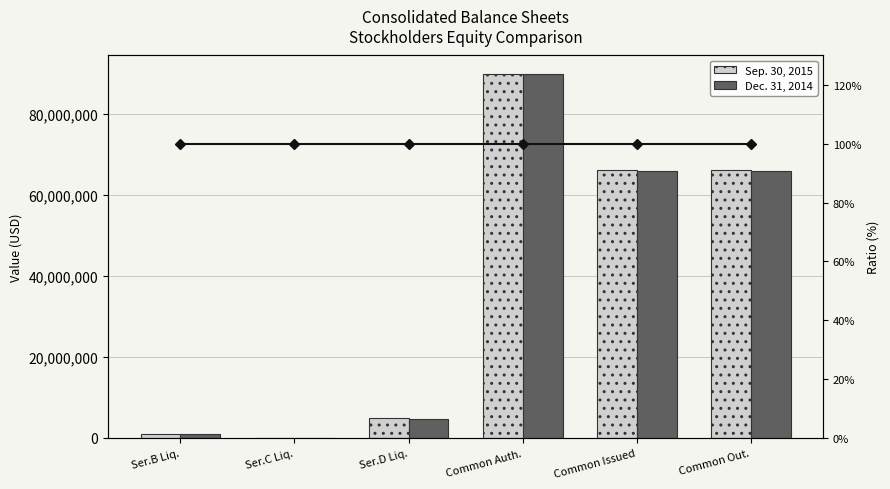

Count the number of data series in this chart.

3